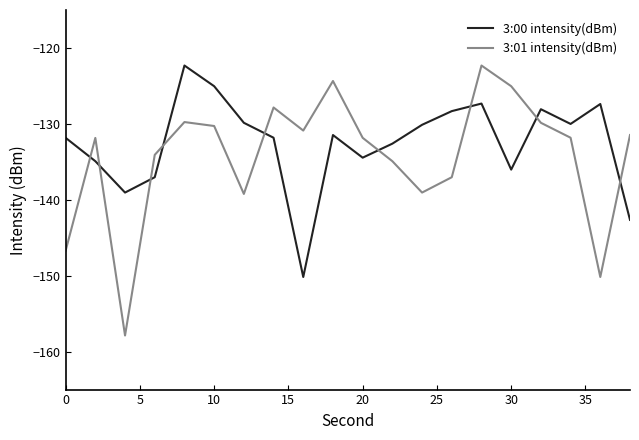

After their last crossing, which series has the higher values: 3:01 intensity(dBm) or 3:00 intensity(dBm)?

3:01 intensity(dBm)